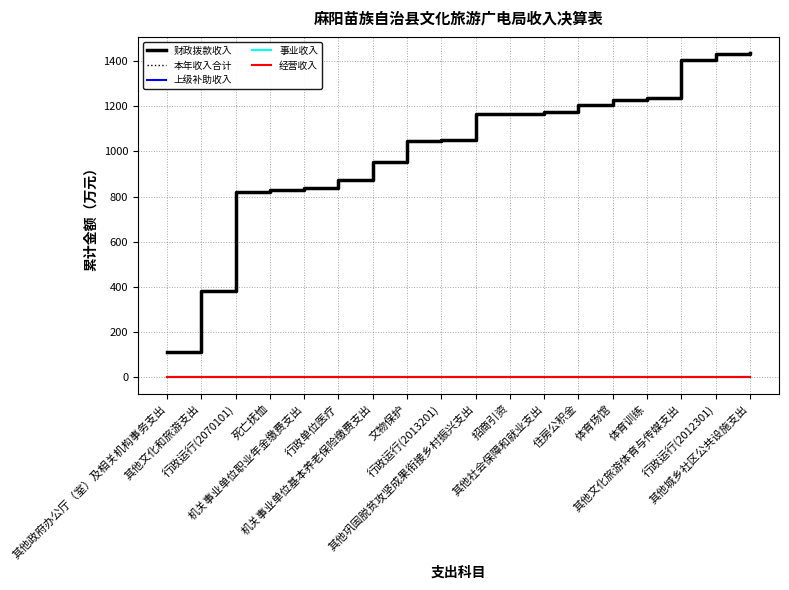

Reading left to right, extract all data points from this chart.

财政拨款收入: 114.4	381.6	821.8	827.5	838.9	873.6	951.6	1044.3	1049.0	1166.1	1167.6	1174.3	1205.3	1226.1	1236.1	1402.9	1432.8	1435.5
本年收入合计: 114.4	381.6	821.8	827.5	838.9	873.6	951.6	1044.3	1049.0	1166.1	1167.6	1174.3	1205.3	1226.1	1236.1	1402.9	1432.8	1435.5
上级补助收入: 0.0	0.0	0.0	0.0	0.0	0.0	0.0	0.0	0.0	0.0	0.0	0.0	0.0	0.0	0.0	0.0	0.0	0.0
事业收入: 0.0	0.0	0.0	0.0	0.0	0.0	0.0	0.0	0.0	0.0	0.0	0.0	0.0	0.0	0.0	0.0	0.0	0.0
经营收入: 0.0	0.0	0.0	0.0	0.0	0.0	0.0	0.0	0.0	0.0	0.0	0.0	0.0	0.0	0.0	0.0	0.0	0.0